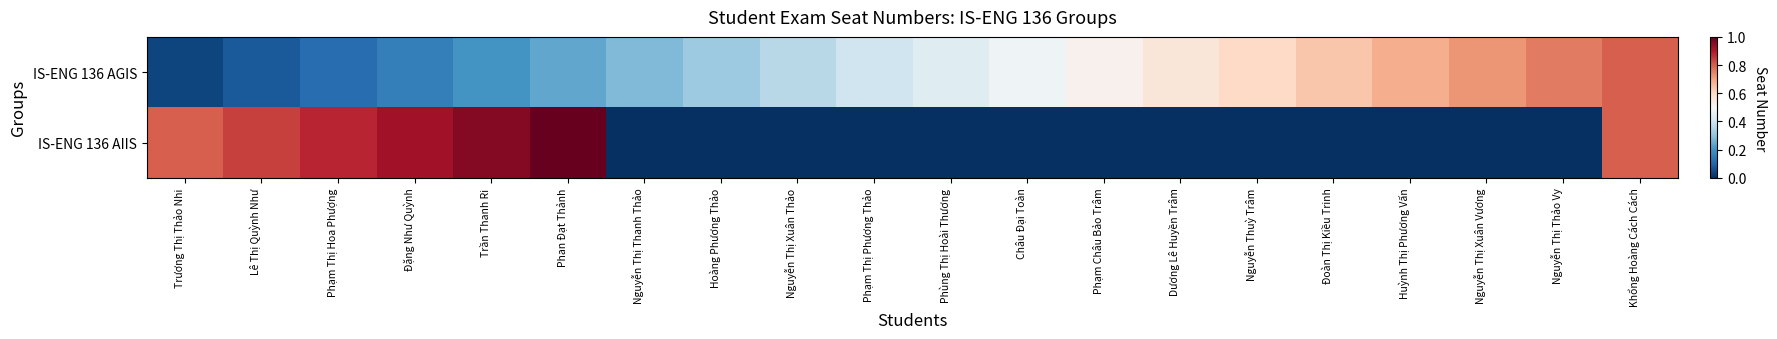

What is the difference between the highest and lowest values at Nguyễn Thị Thảo Vy?

0.8